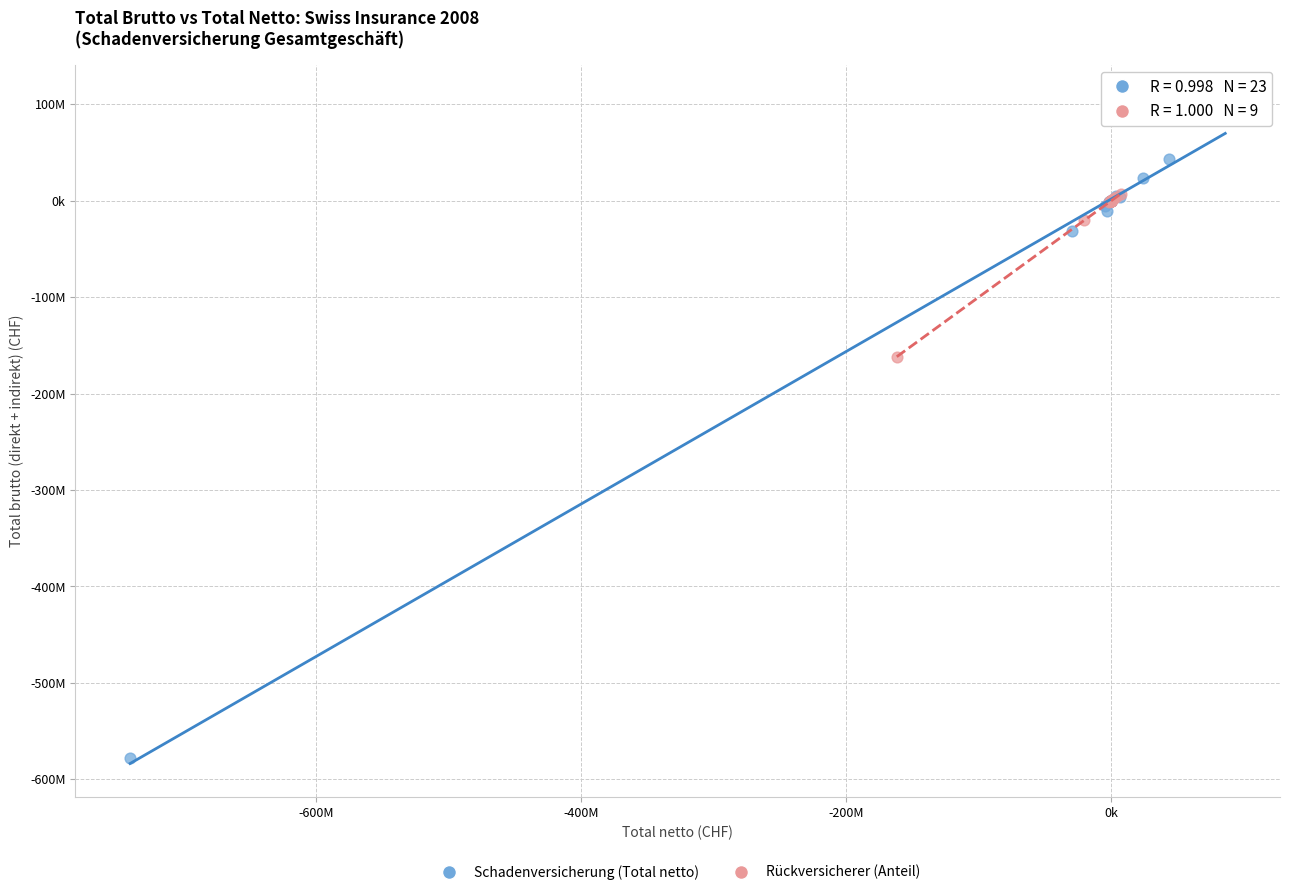

Which series contains the highest Y value?

Schadenversicherung (Total netto)